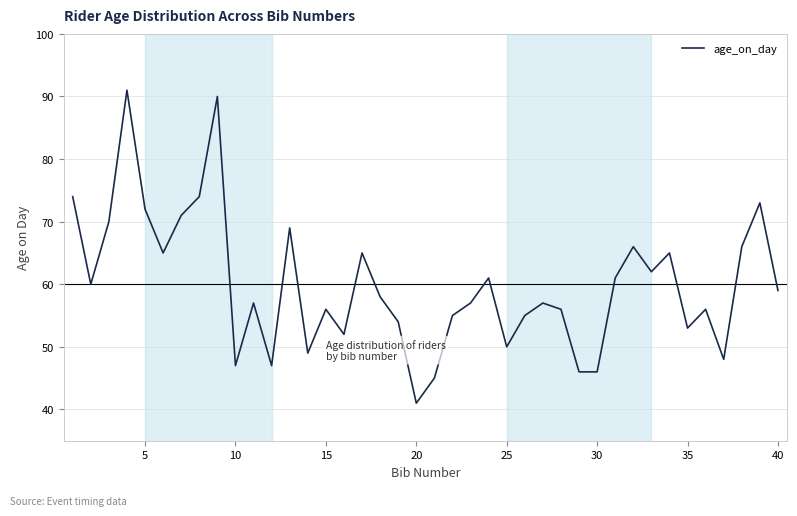

What is the greatest value displayed?

91